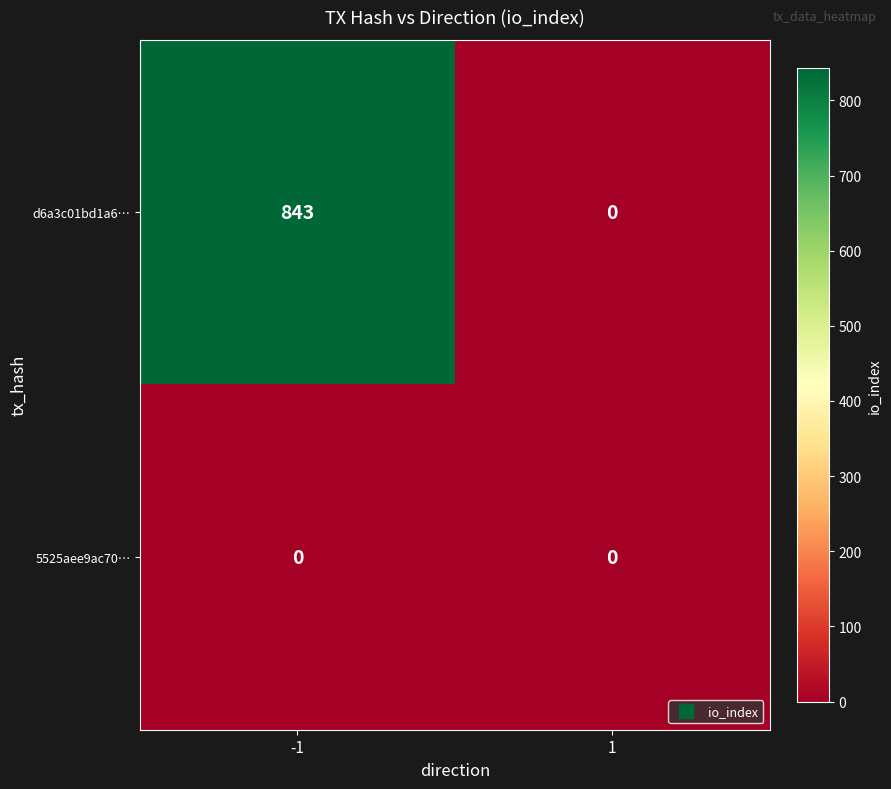

List the series in order of their overall mean, highest first.

d6a3c01bd1a6…, 5525aee9ac70…